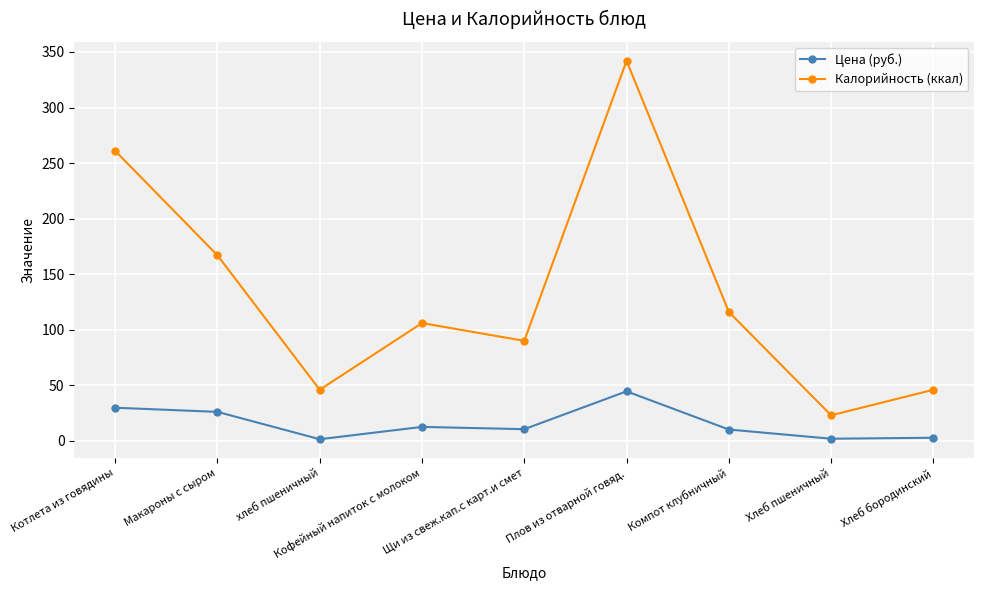

List the series in order of their overall mean, highest first.

Калорийность (ккал), Цена (руб.)